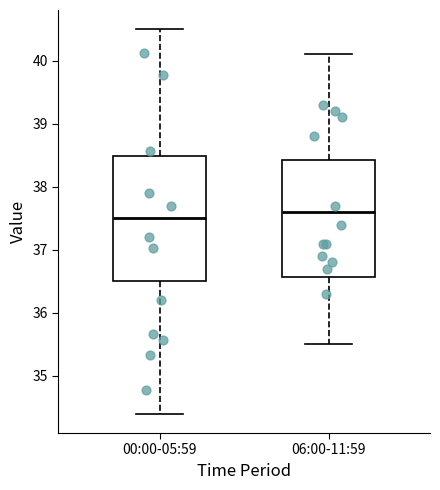

Which box is the tallest, from its lower edge to its upper edge?

00:00-05:59